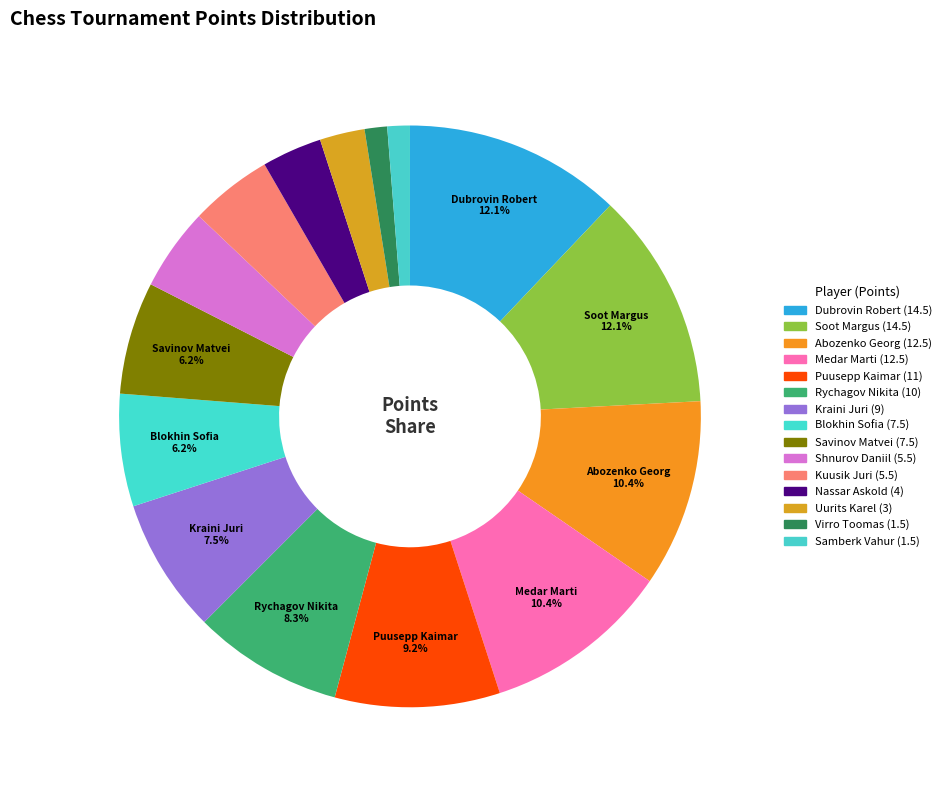

Rank the categories by value from lowest to highest.

Virro Toomas, Samberk Vahur, Uurits Karel, Nassar Askold, Shnurov Daniil, Kuusik Juri, Blokhin Sofia, Savinov Matvei, Kraini Juri, Rychagov Nikita, Puusepp Kaimar, Abozenko Georg, Medar Marti, Dubrovin Robert, Soot Margus